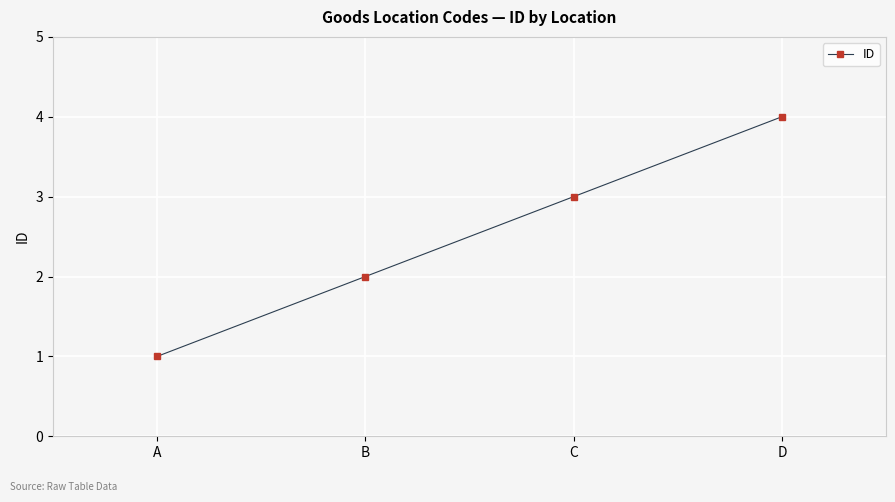

What is the difference between the maximum and minimum values?

3